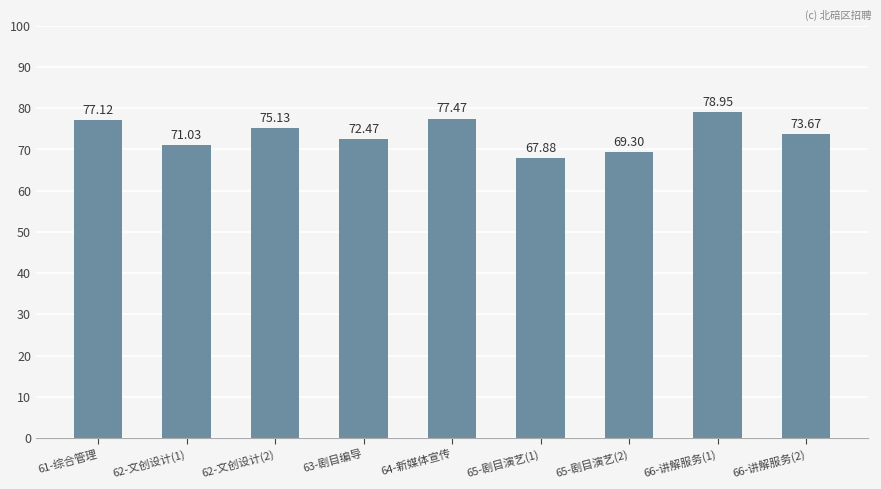

What is the label of the 6th bar from the left?

65-剧目演艺(1)